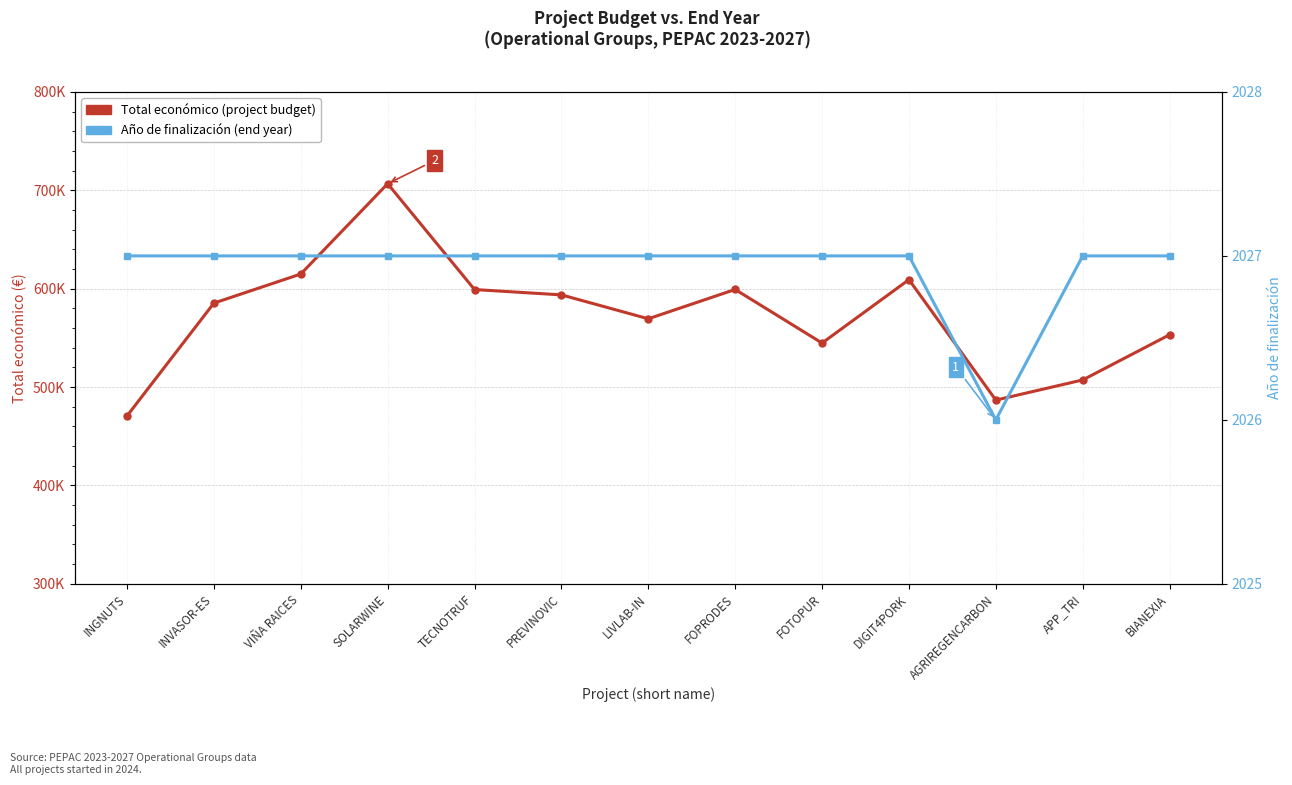

List the series in order of their overall mean, lowest first.

Año de finalización (end year), Total económico (project budget)